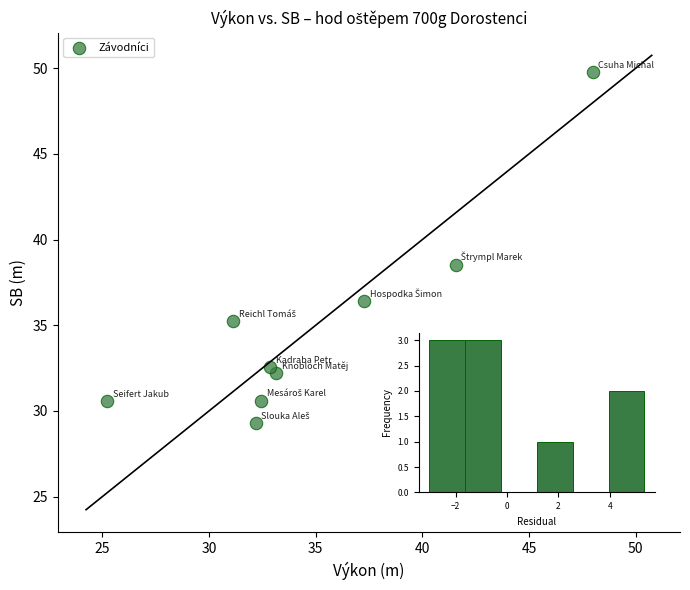

What is the range of X values (max minus min)?

22.7